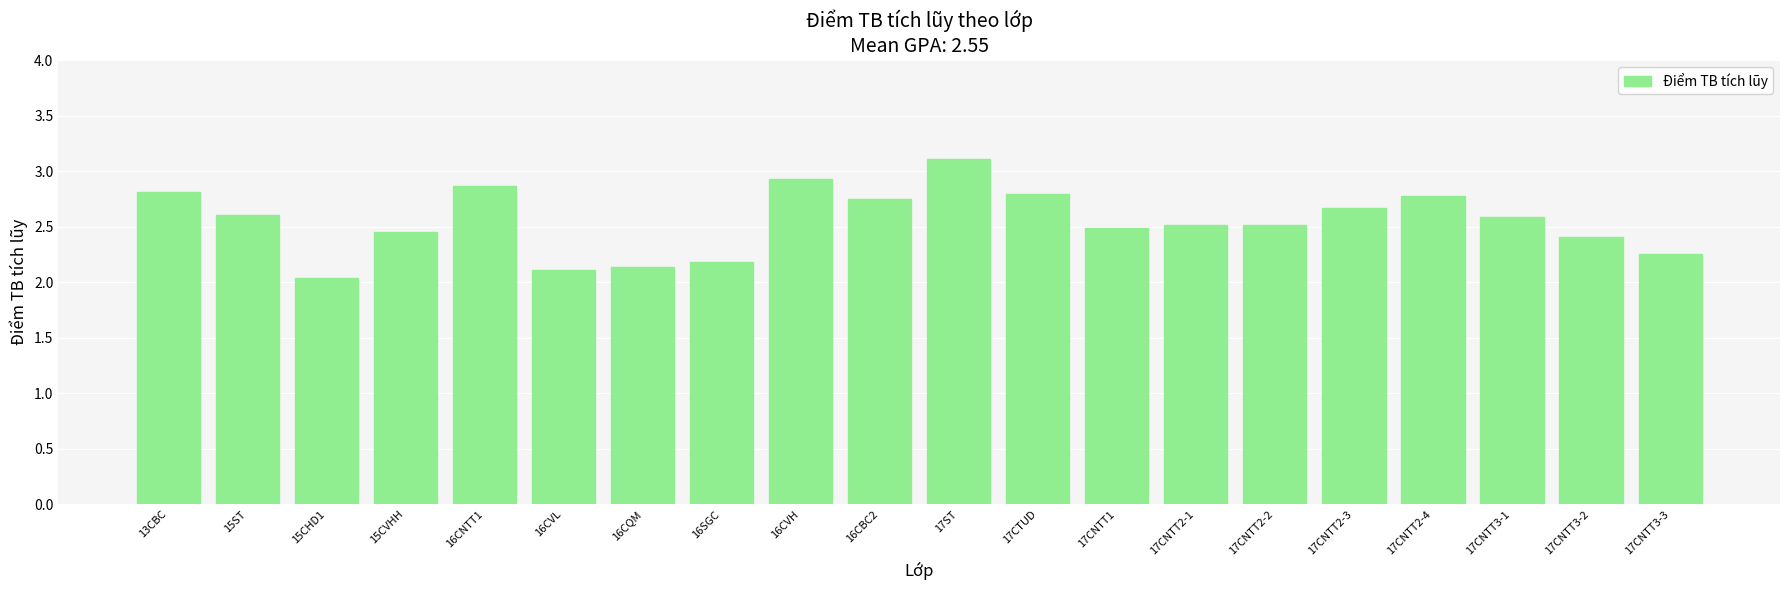

What is the greatest value displayed?

3.1